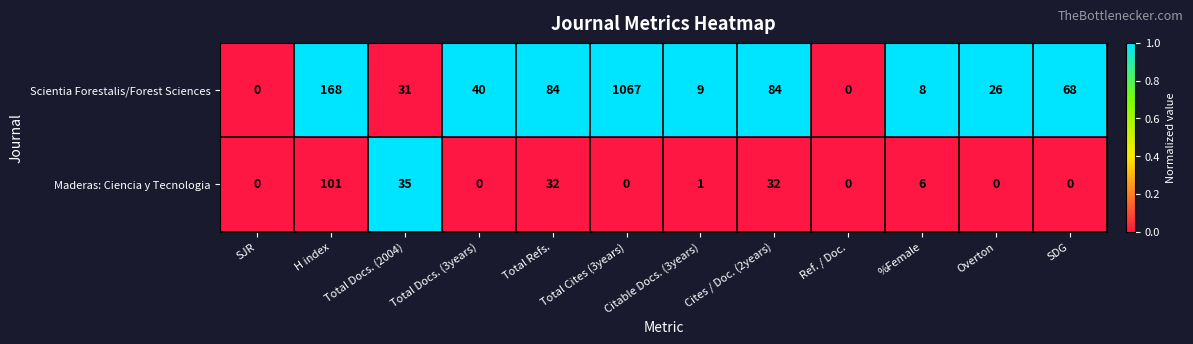

Between H index and %Female, which series saw the biggest shift?

Scientia Forestalis/Forest Sciences